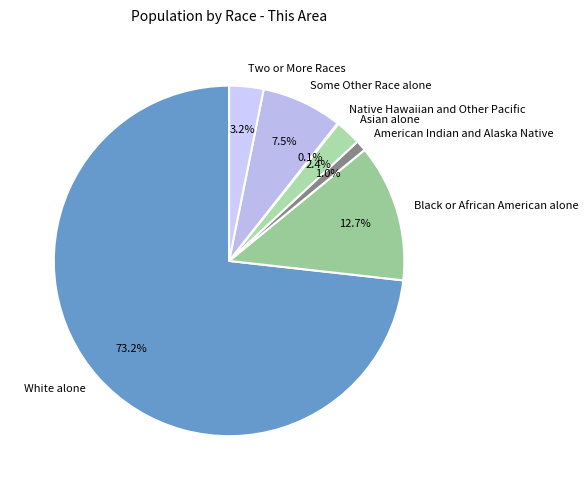

Which has a higher value, White alone or American Indian and Alaska Native?

White alone